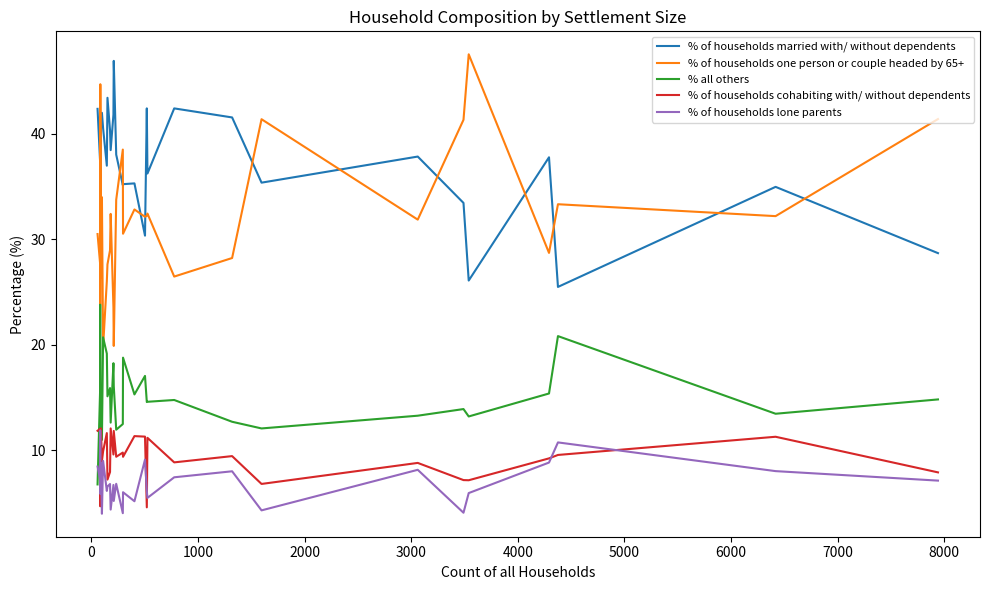

How many lines are shown in the chart?

5